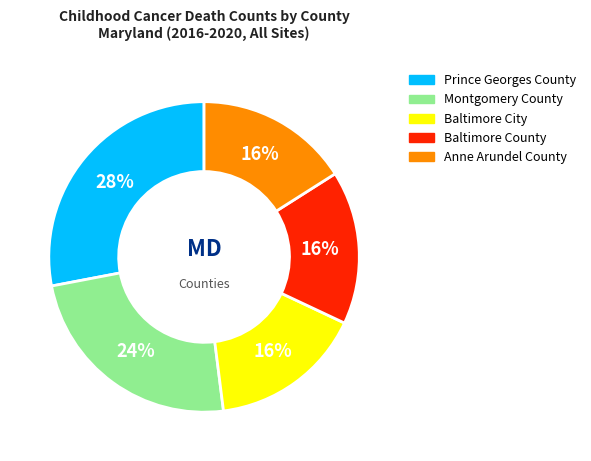

To the nearest percent, what portion does Prince Georges County represent?

28%